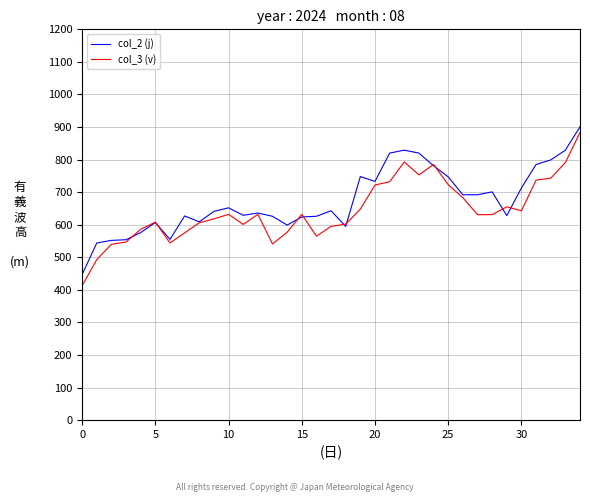

What is the average value of the col_2 (j) series?

673